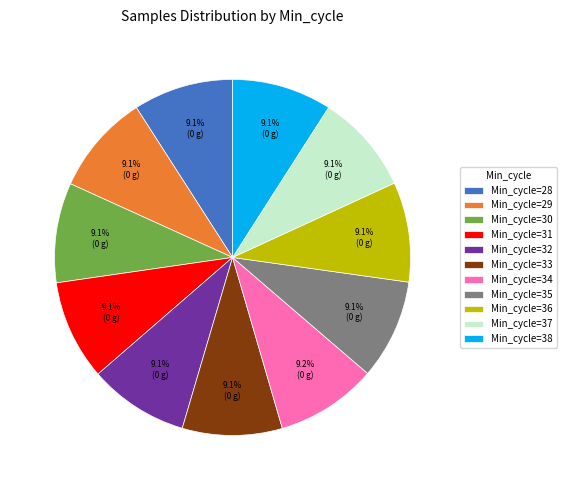

What percentage is NOT represented by Min_cycle=33?

90.9%